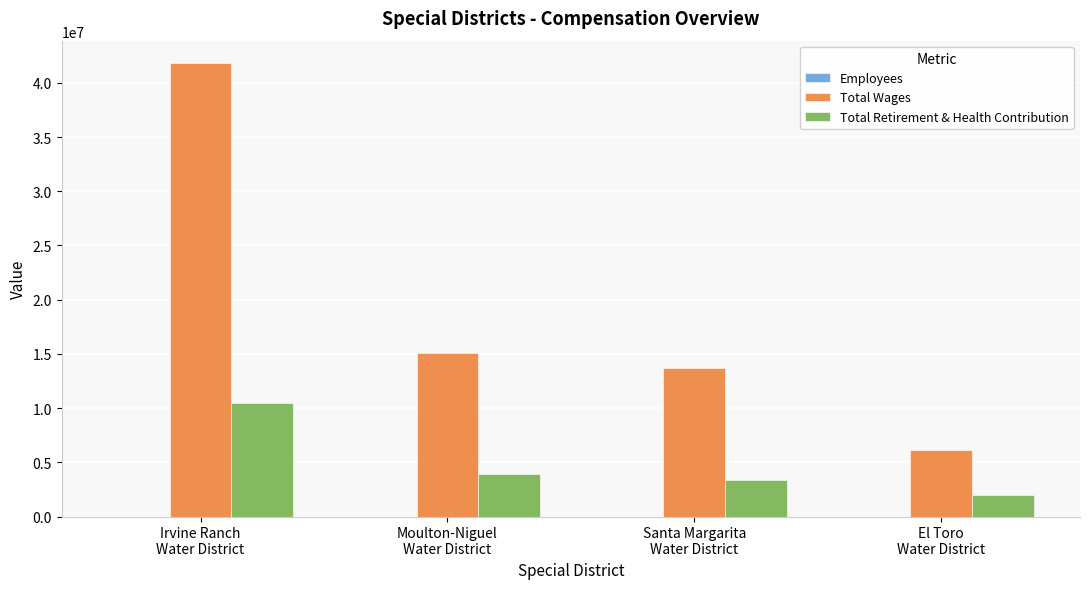

The Total Retirement & Health Contribution series shows 13606204 at Irvine Ranch
Water District. True or false?

False